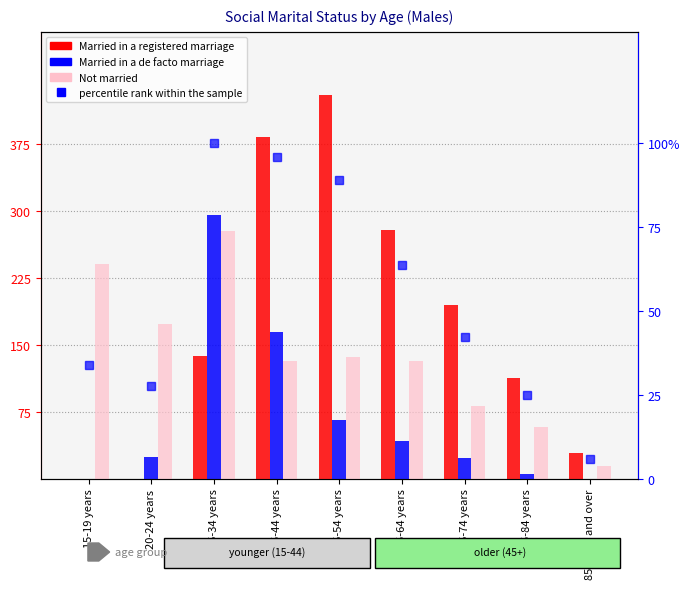

What is the sum of the percentile rank within the sample values at 85 years and over and 65-74 years?

48.4